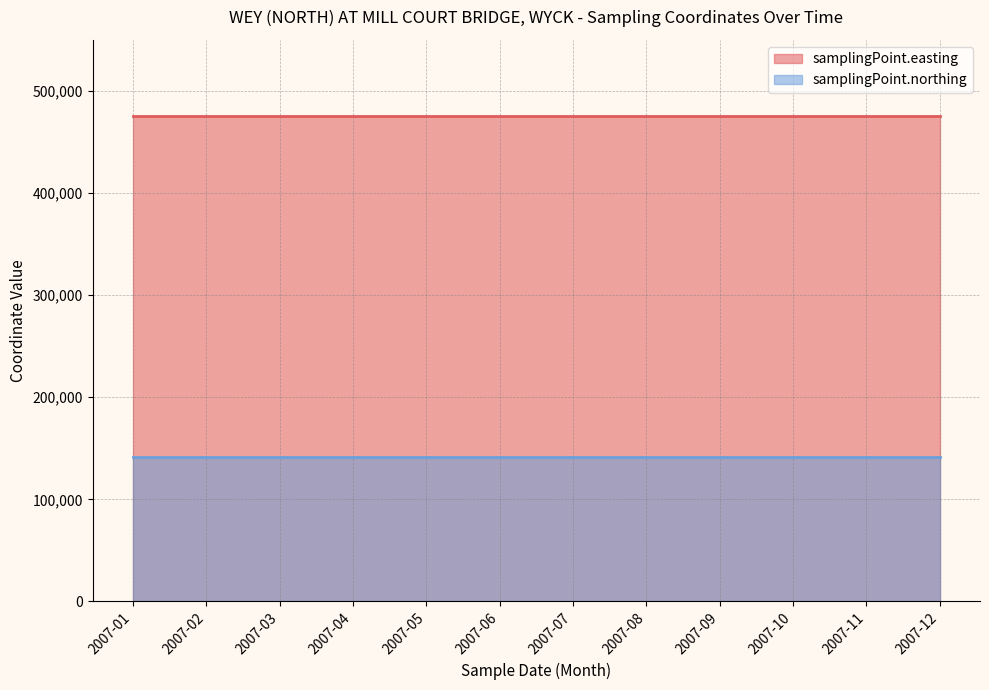

Reading left to right, transcribe all the data shown in this chart.

samplingPoint.easting: 475590	475590	475590	475590	475590	475590	475590	475590	475590	475590	475590	475590
samplingPoint.northing: 141740	141740	141740	141740	141740	141740	141740	141740	141740	141740	141740	141740